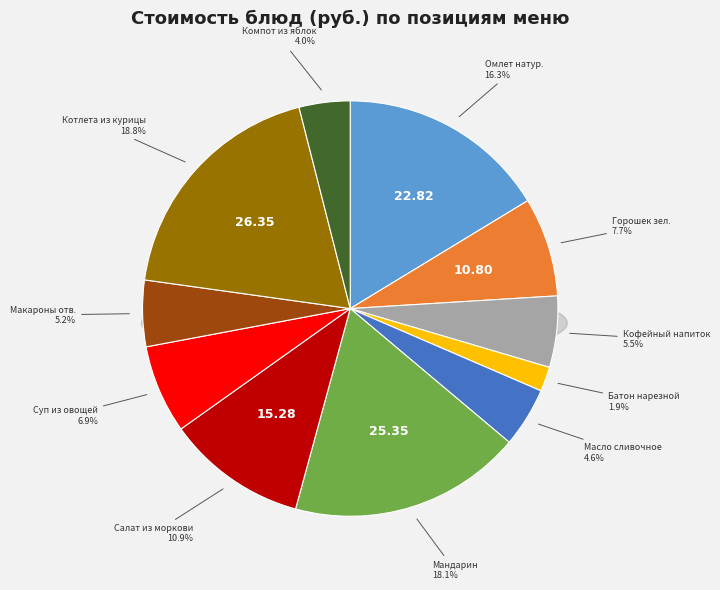

What is the ratio of the value at Макароны отварные to the value at Компот из свежих яблок?

1.3